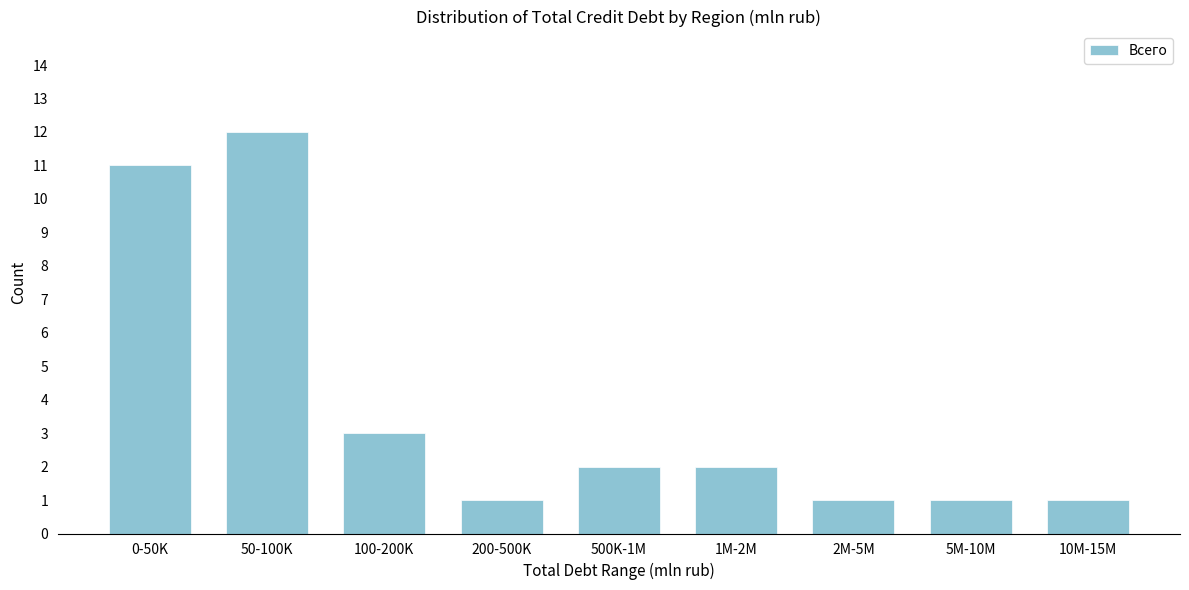

Reading right to left, transcribe all the data shown in this chart.

1	1	1	2	2	1	3	12	11